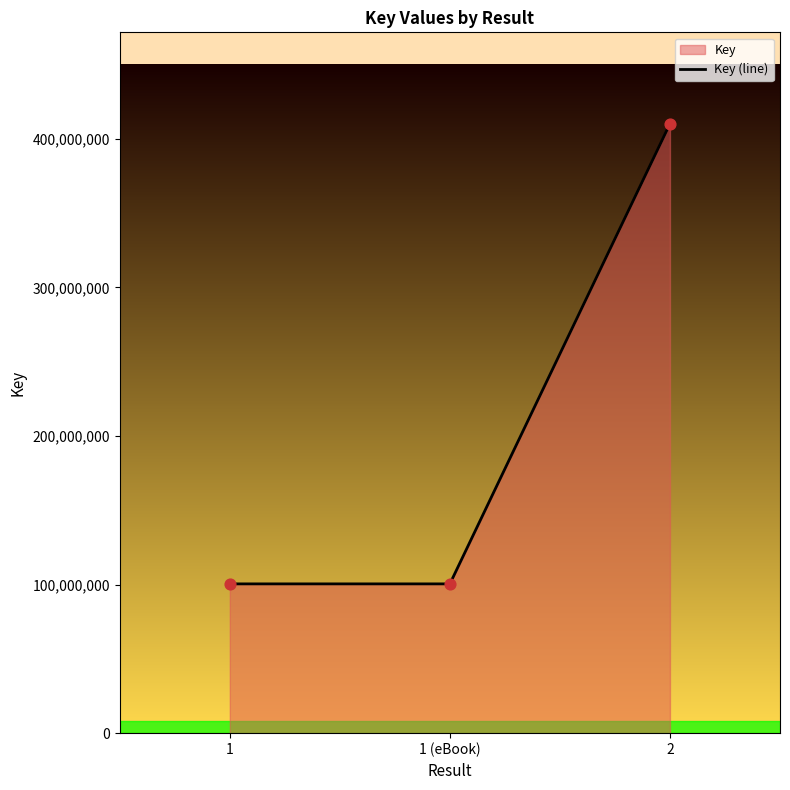

What is the change in value from 1 (eBook) to 2?

+309606728